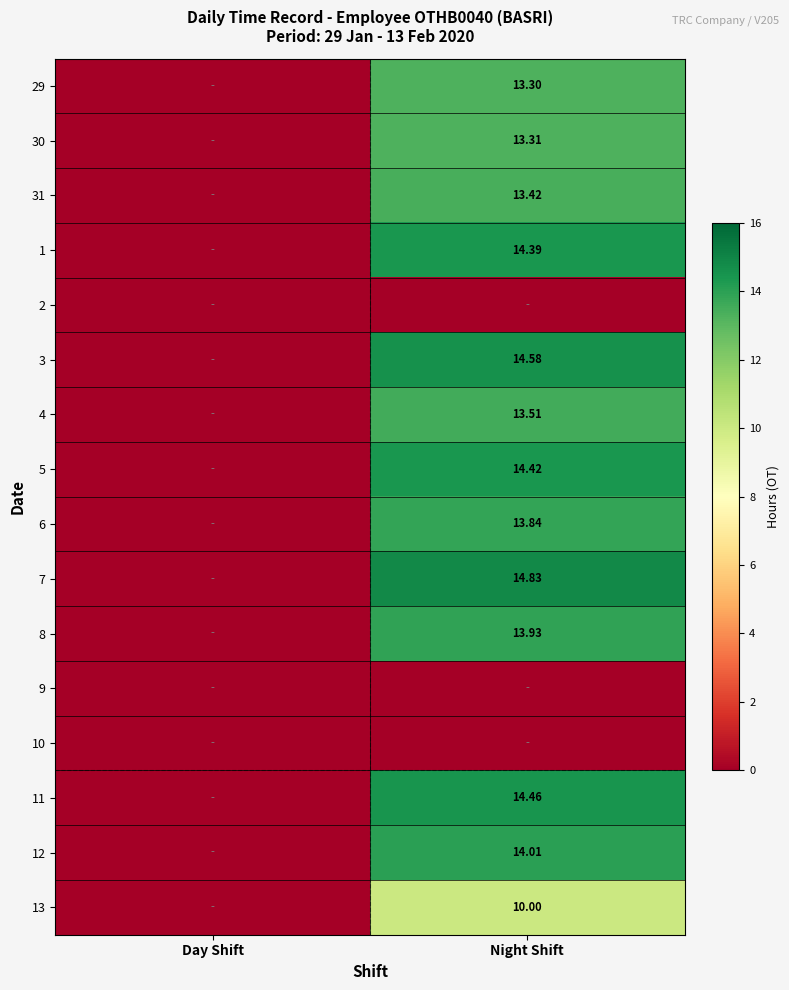

Is the value of 29 at Night Shift greater than the value of 11 at Night Shift?

No